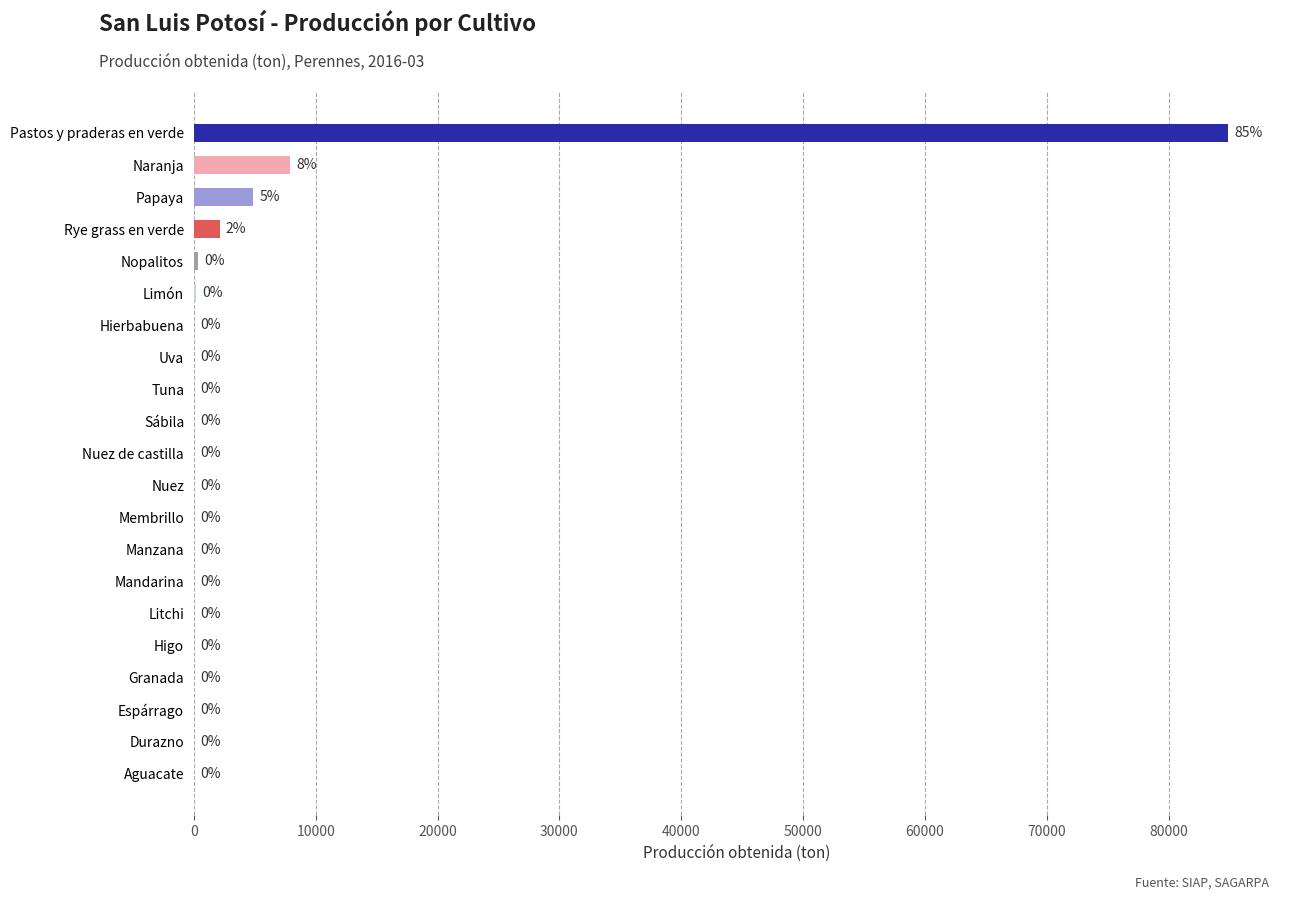

Which has a higher value, Mandarina or Hierbabuena?

Hierbabuena